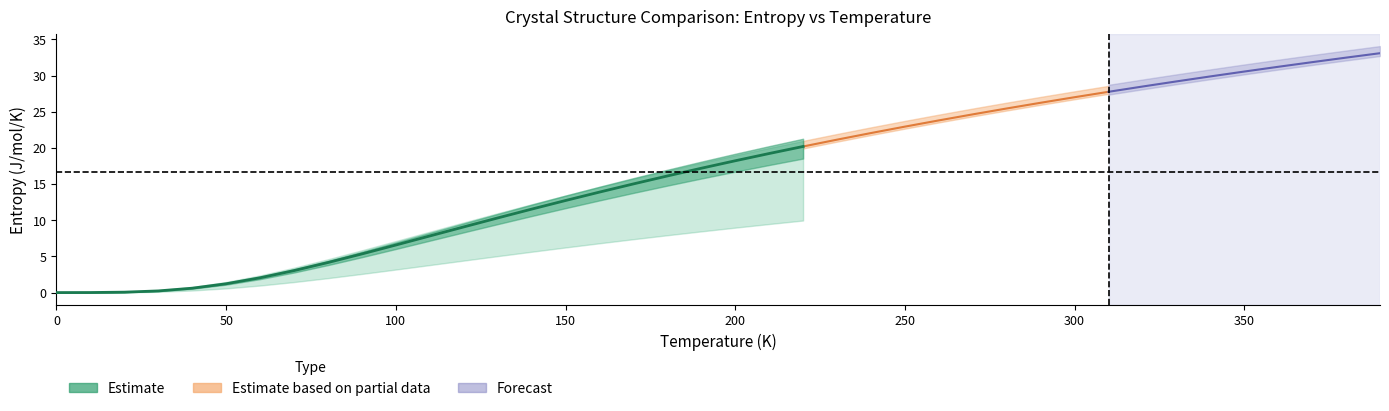

What is the difference between the maximum and minimum values in the A1--Cu--fcc a=3.5200 series?

32.8